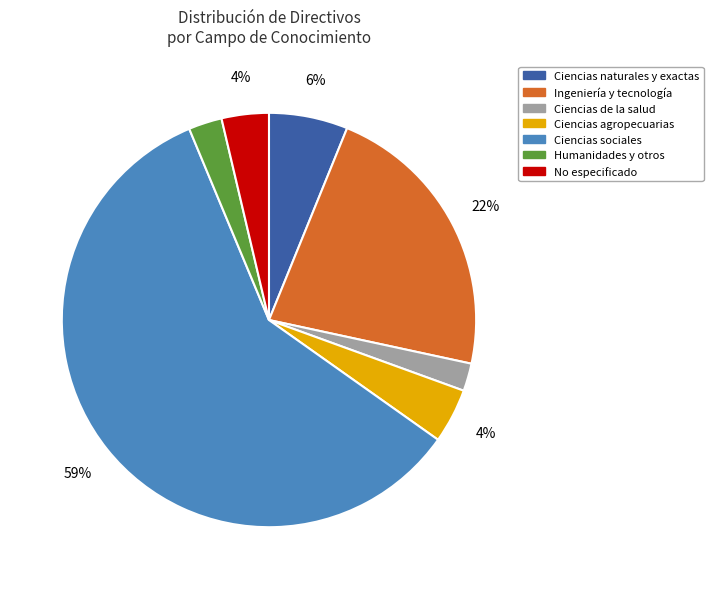

How many slices are in this pie chart?

7